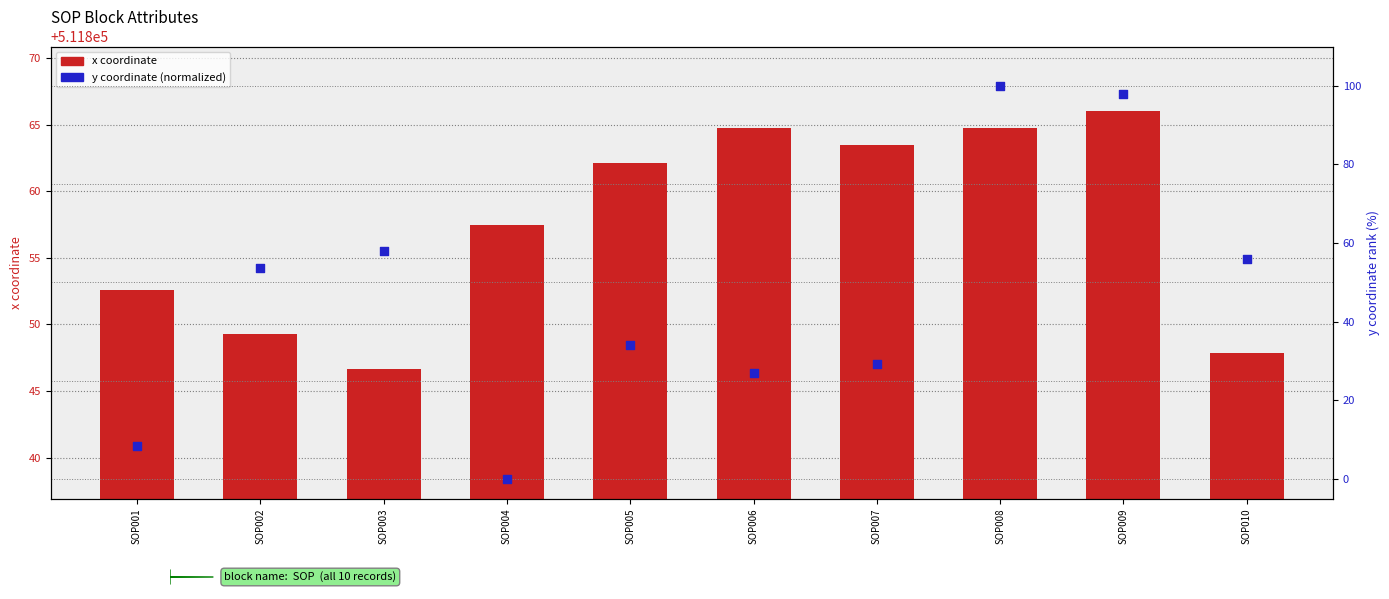

At which category is the sum across all series the highest?

SOP008